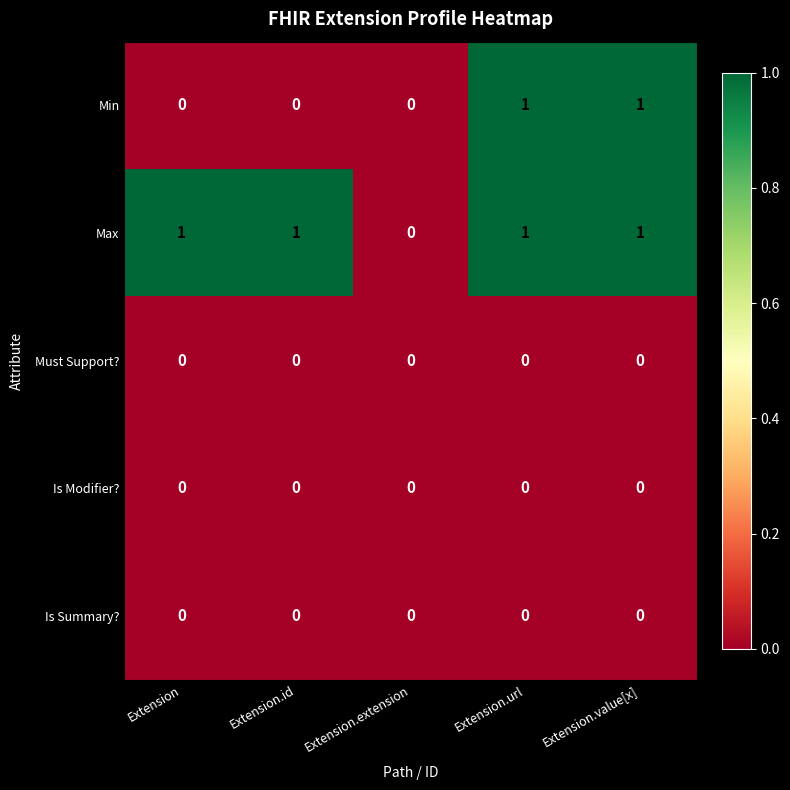

Is it true that Max equals 0 at Extension.id?

False